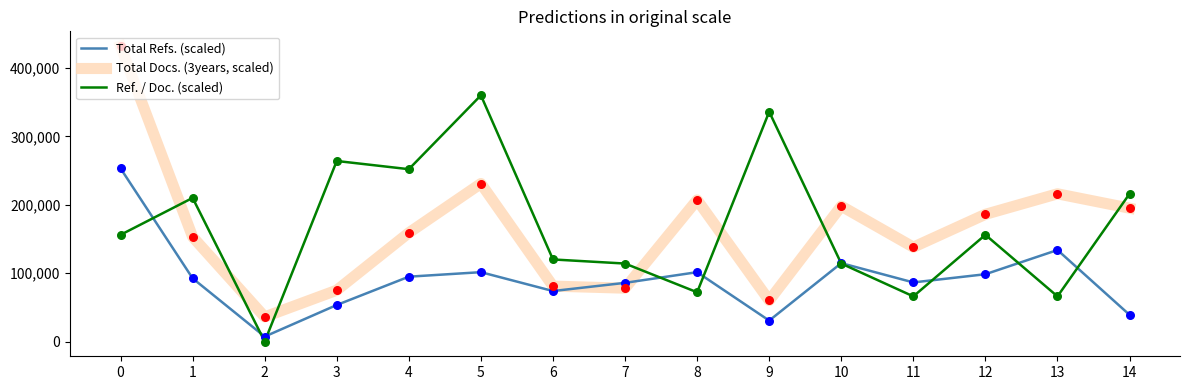

What are all the series names shown in the legend?

Total Refs. (scaled), Total Docs. (3years, scaled), Ref. / Doc. (scaled)